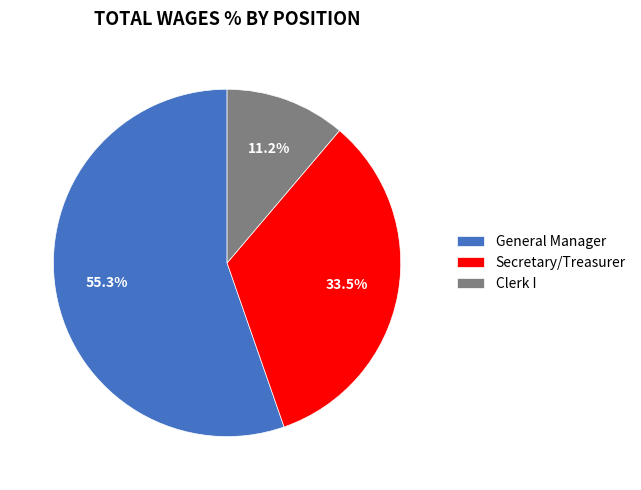

How many slices are in this pie chart?

3